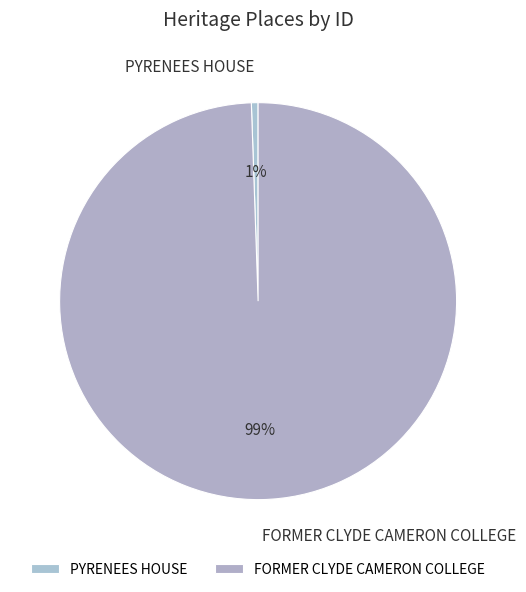

Rank the categories by value from highest to lowest.

FORMER CLYDE CAMERON COLLEGE, PYRENEES HOUSE